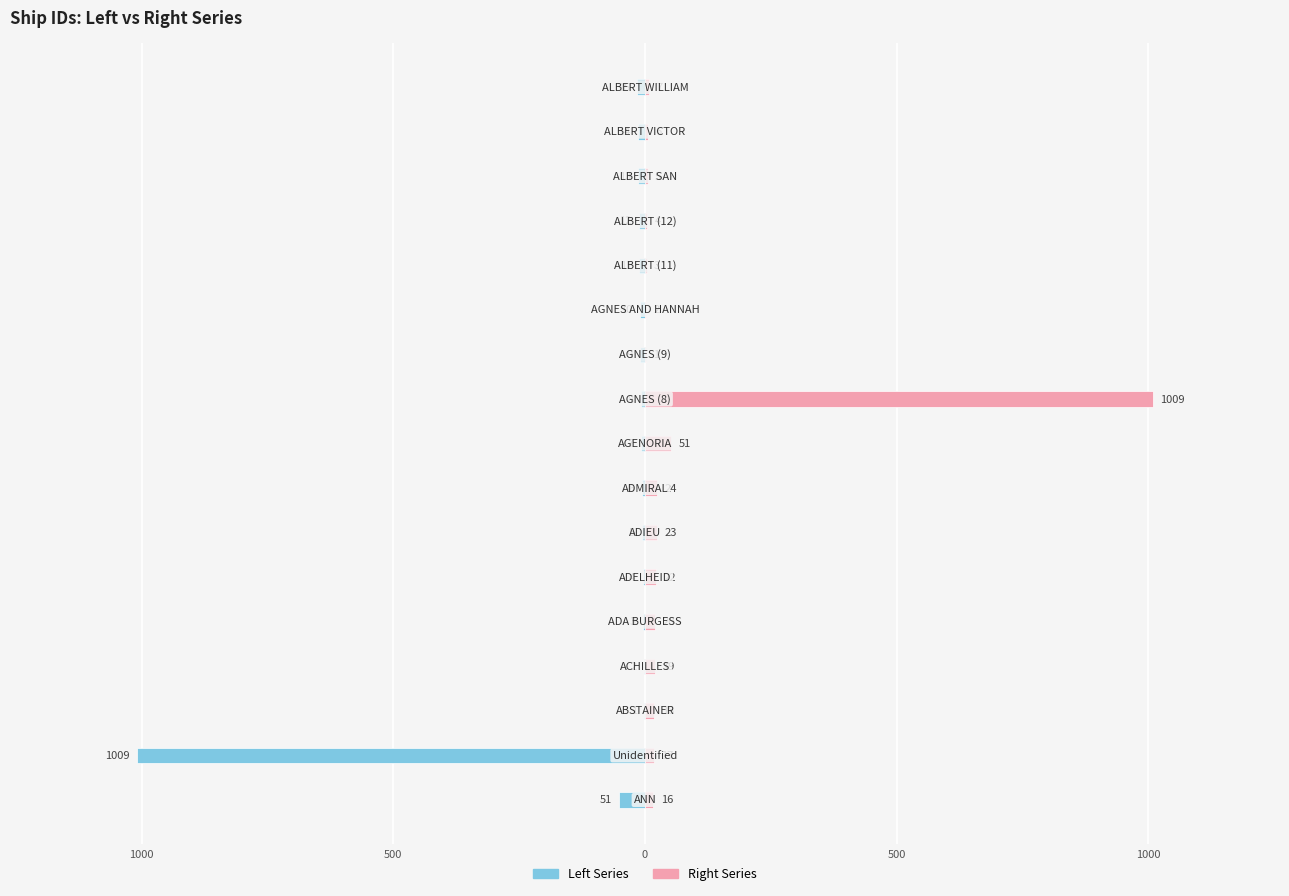

Does the chart contain stacked bars?

No